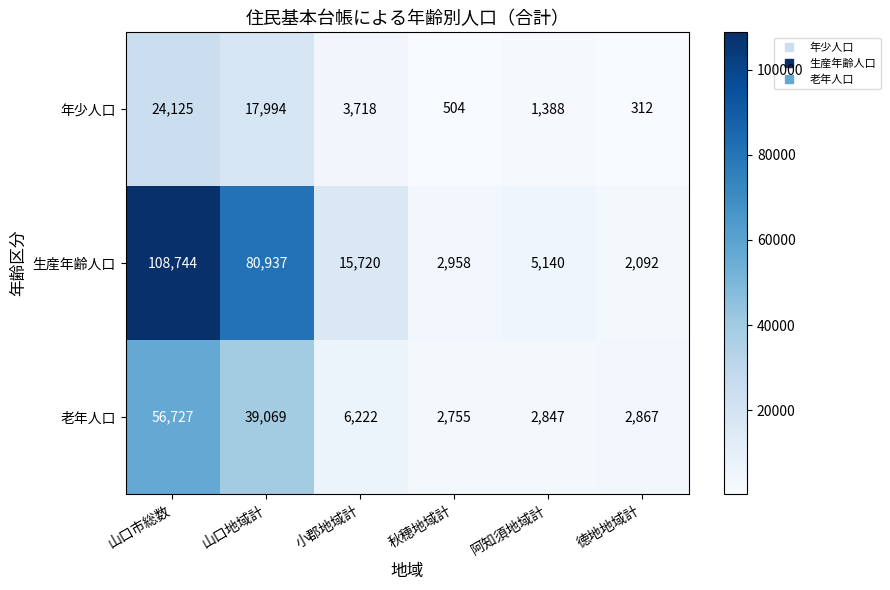

At which category does the chart reach its peak across all series?

山口市総数